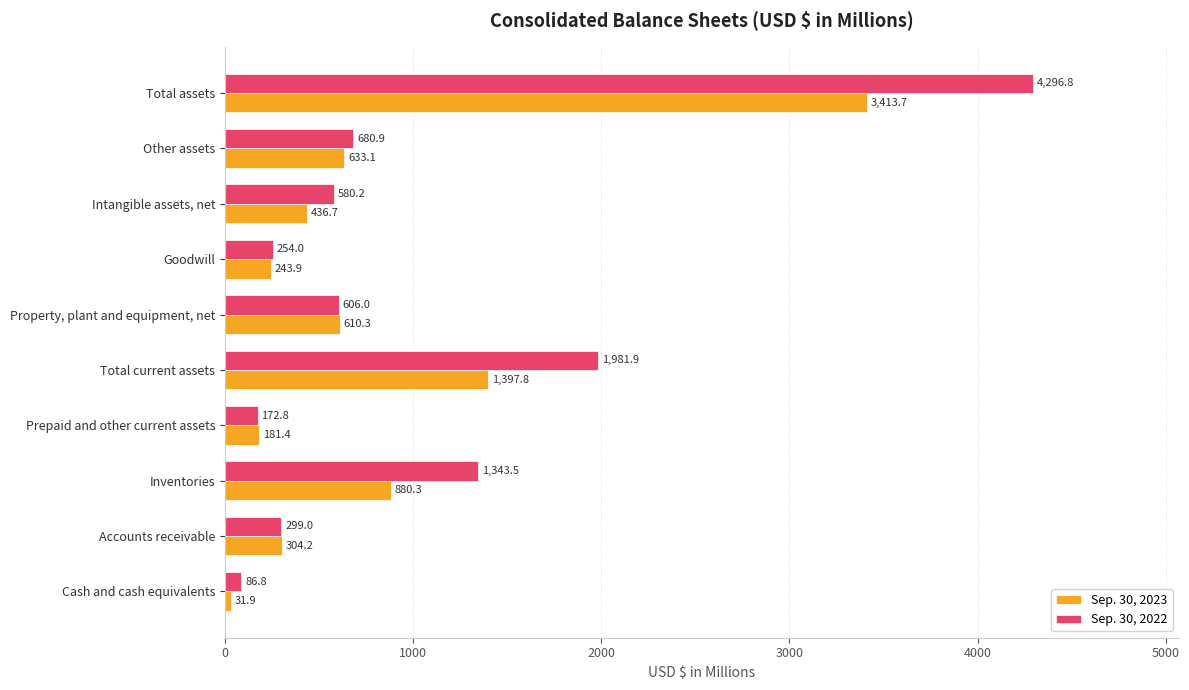

At which category does the chart reach its peak across all series?

Total assets